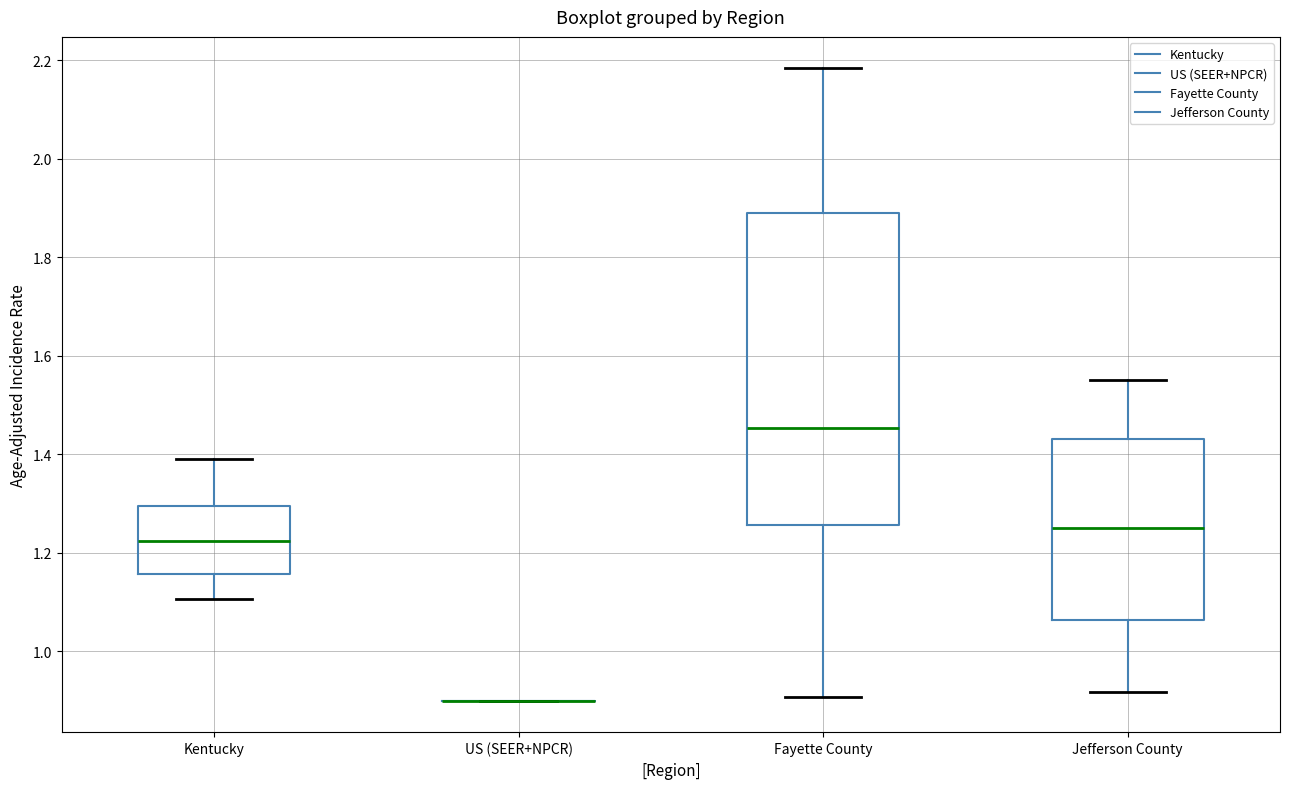

Reading left to right, read every box against the y-axis: the position of its median line, the range the box covers, and the ends of its whiskers. The values are not printed on the chart, so give them approximately, as read against the axis.

Kentucky: median 1.22, box 1.16 to 1.30, whiskers 1.10 to 1.40
US (SEER+NPCR): box collapsed to a line at 0.90, whiskers 0.90 to 0.90
Fayette County: median 1.46, box 1.26 to 1.88, whiskers 0.90 to 2.18
Jefferson County: median 1.26, box 1.06 to 1.44, whiskers 0.92 to 1.56